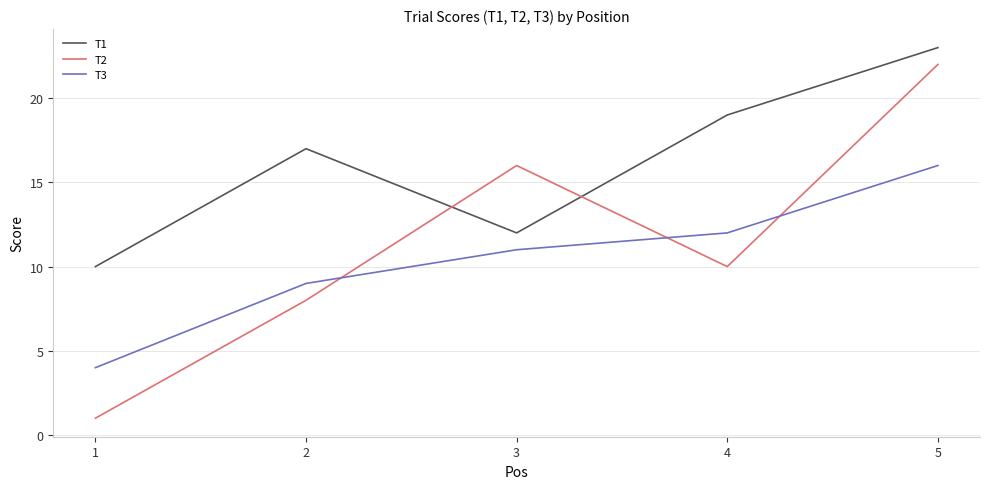

What is the lowest value of the T2 series?

1